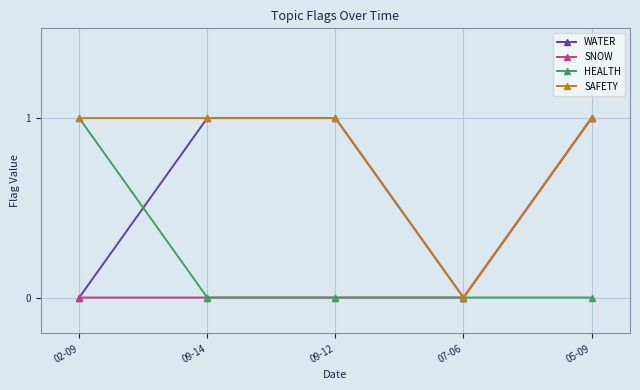

At which category is the sum across all series the highest?

05-09